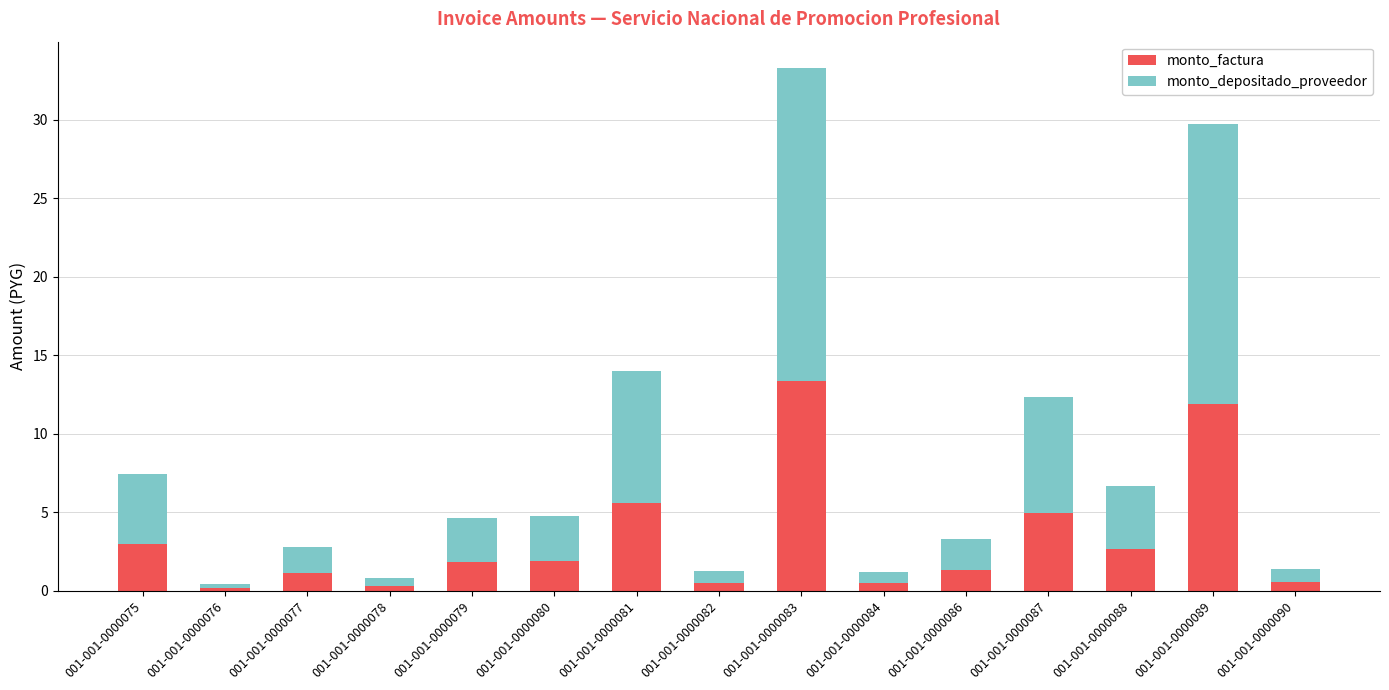

At which category is the sum across all series the highest?

001-001-0000083